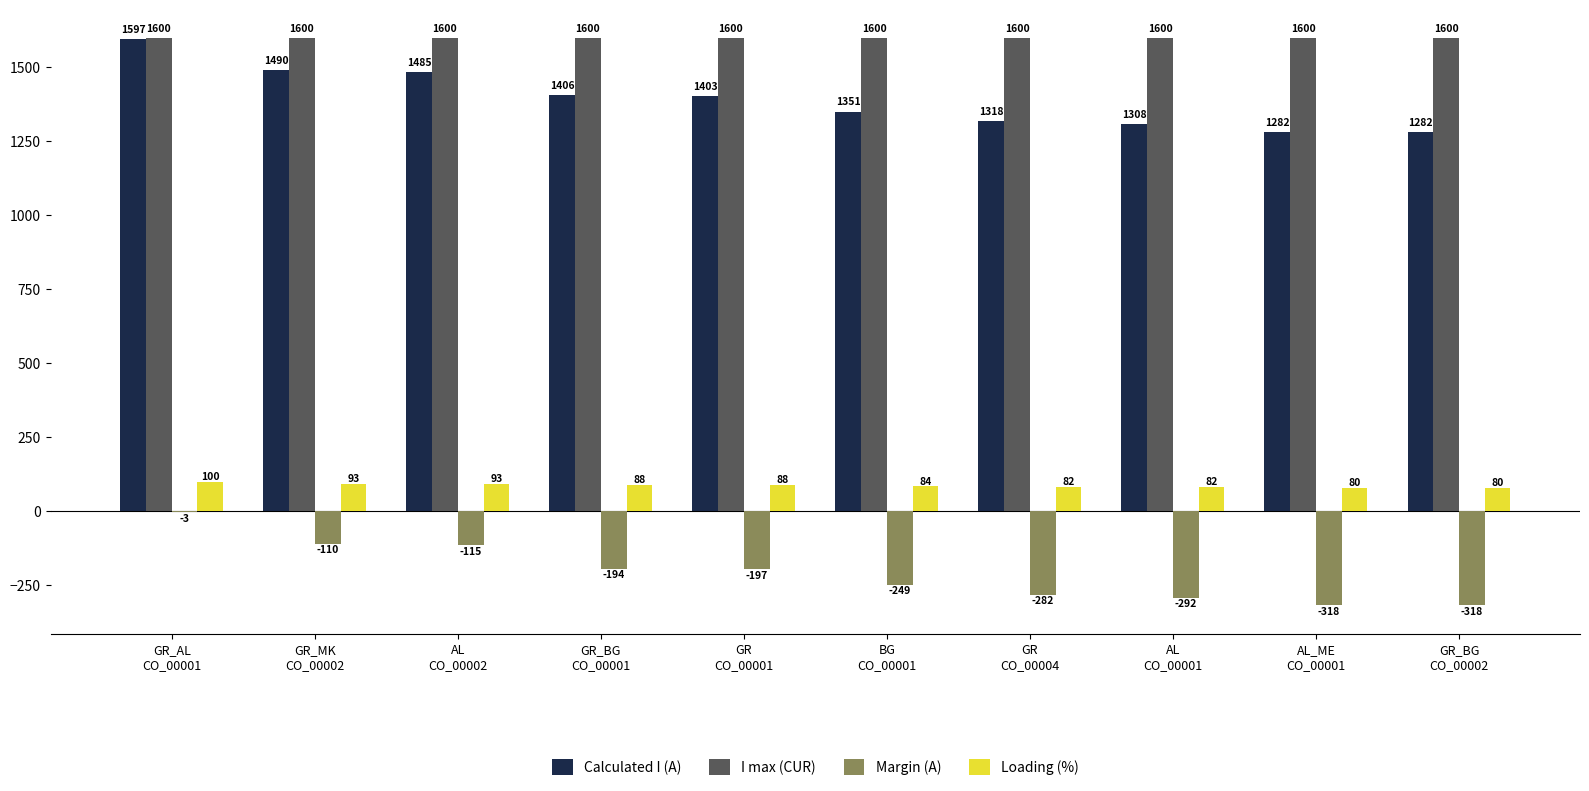

What is the highest value of the Margin (A) series?

-3